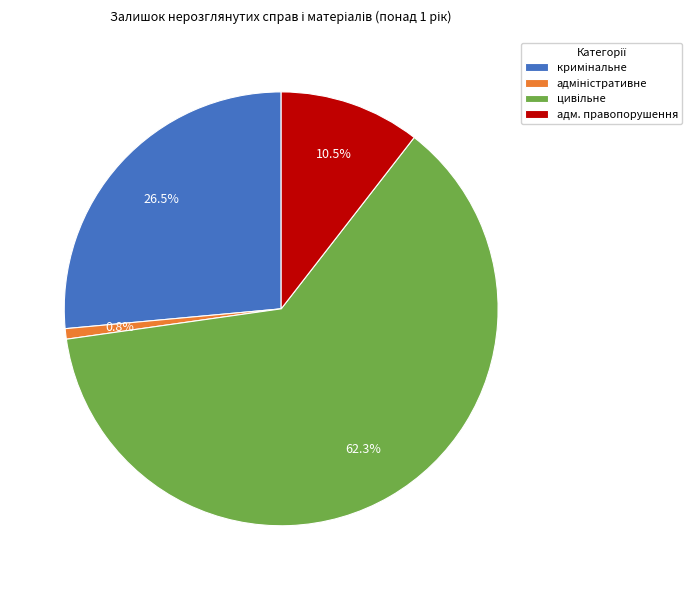

Does any single category account for the majority?

Yes